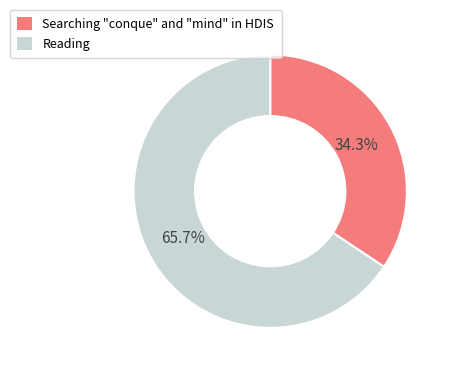

What is the largest slice in the pie chart?

Reading